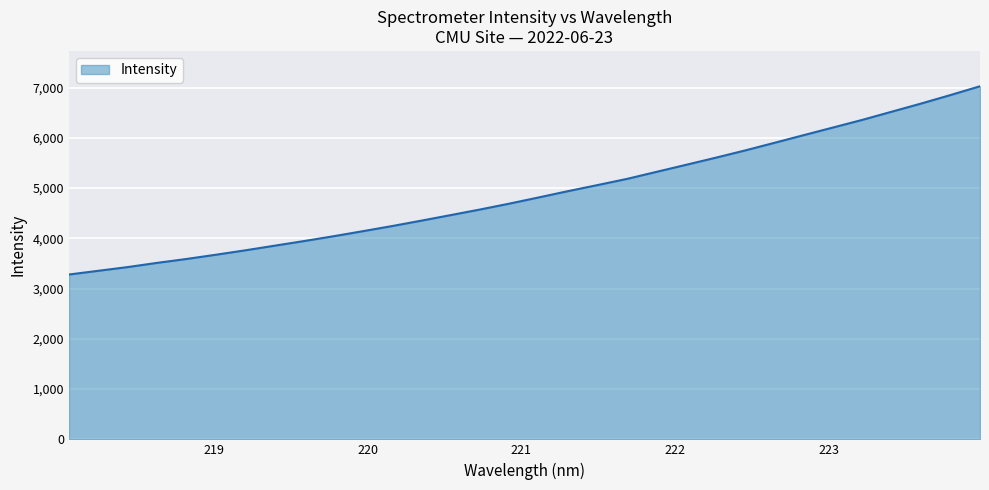

Does the chart display data point markers on the line(s)?

No